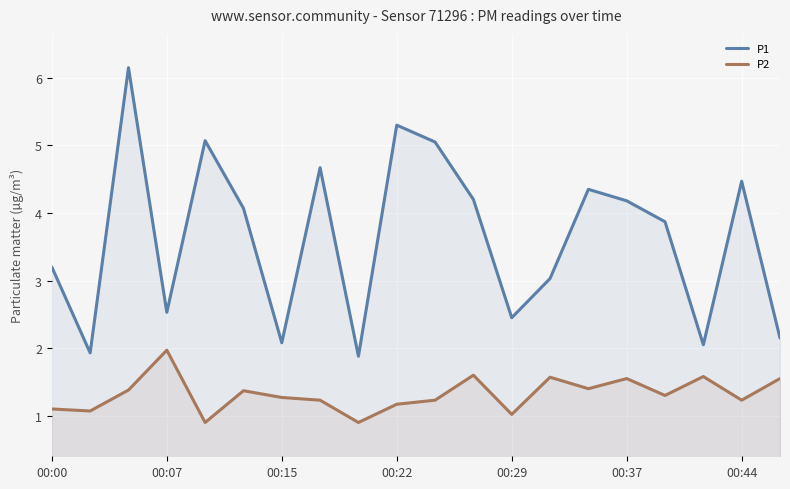

Read the P1 value at 10.

5.0